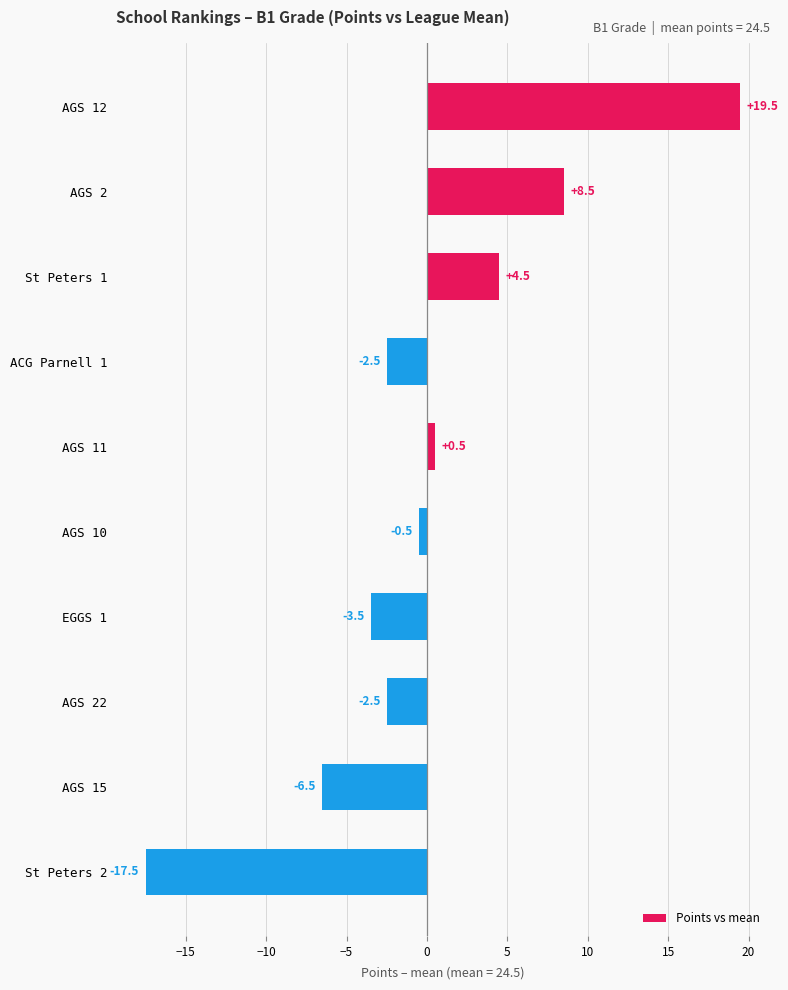

Where is the data nearest to the value 1?

AGS 11